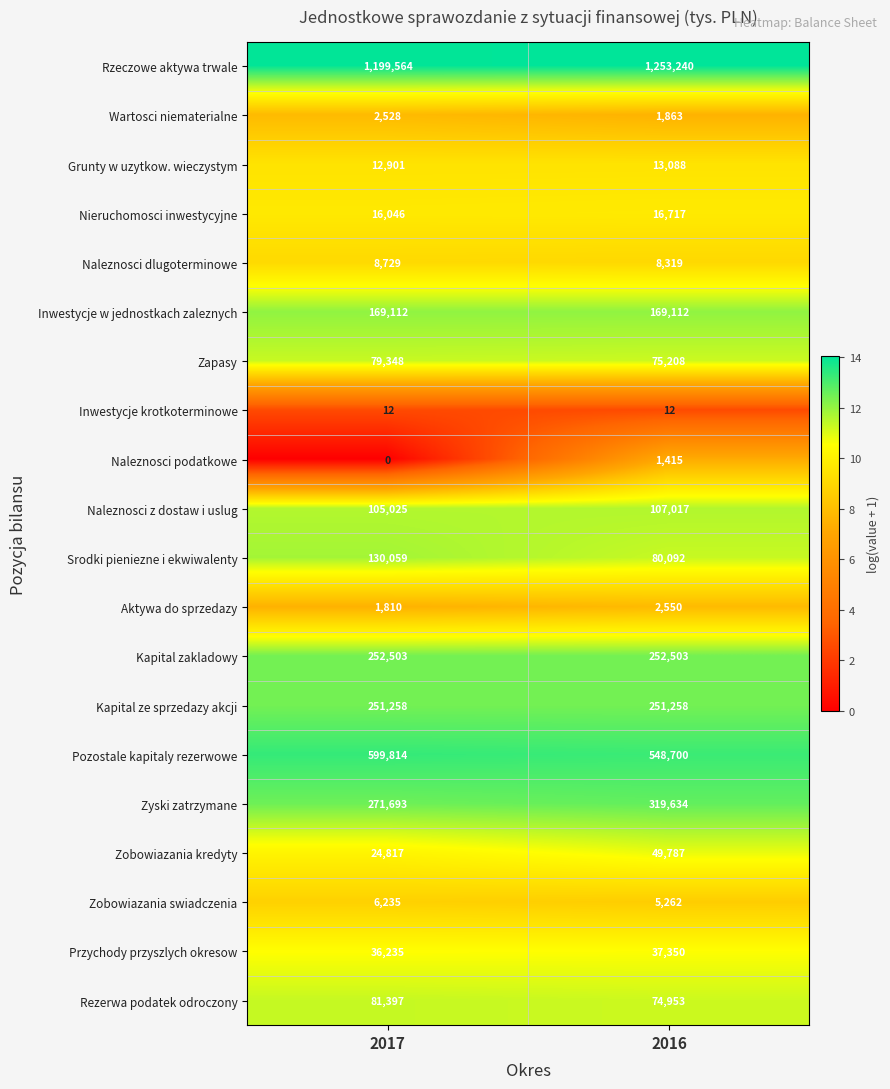

Which series changed the most between 2017 and 2016?

Rzeczowe aktywa trwale